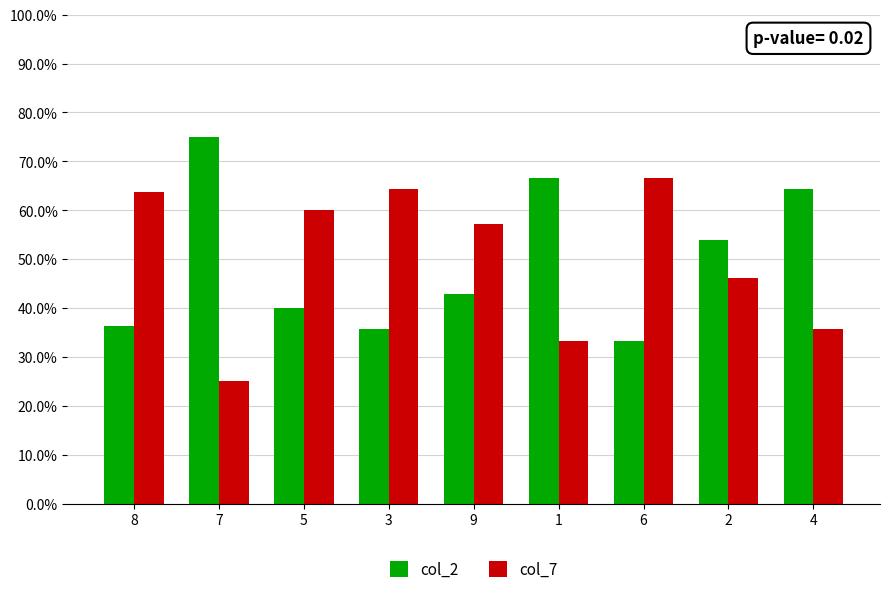

Which category has the highest value in the col_7 series?

6